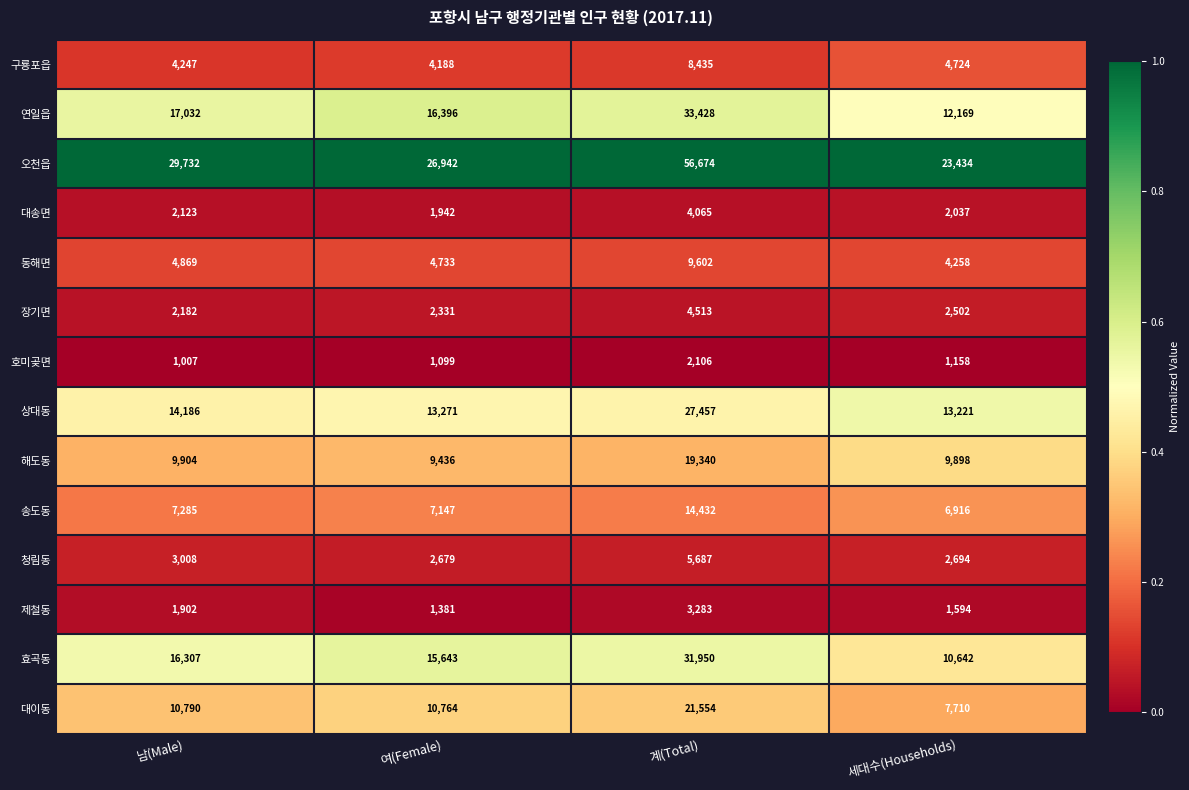

Rank the series at 여(Female) from lowest to highest value.

호미곶면, 제철동, 대송면, 장기면, 청림동, 구룡포읍, 동해면, 송도동, 해도동, 대이동, 상대동, 효곡동, 연일읍, 오천읍